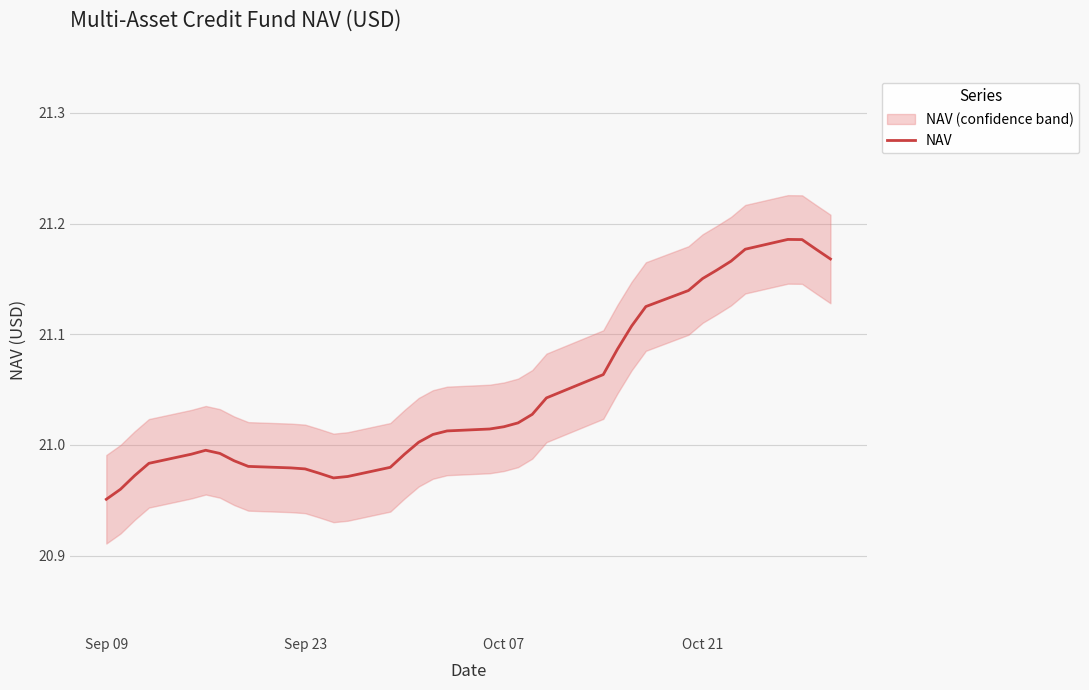

How many lines are shown in the chart?

1